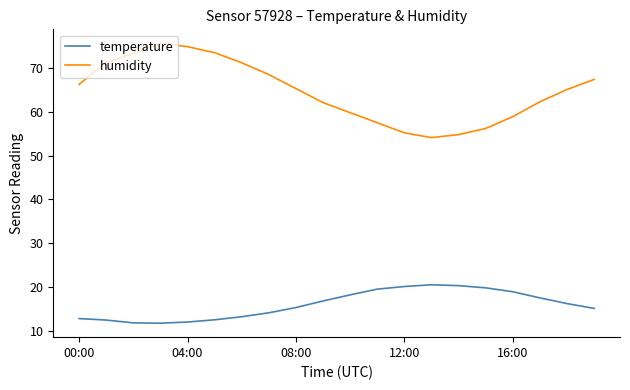

What is the lowest value of the humidity series?

54.1